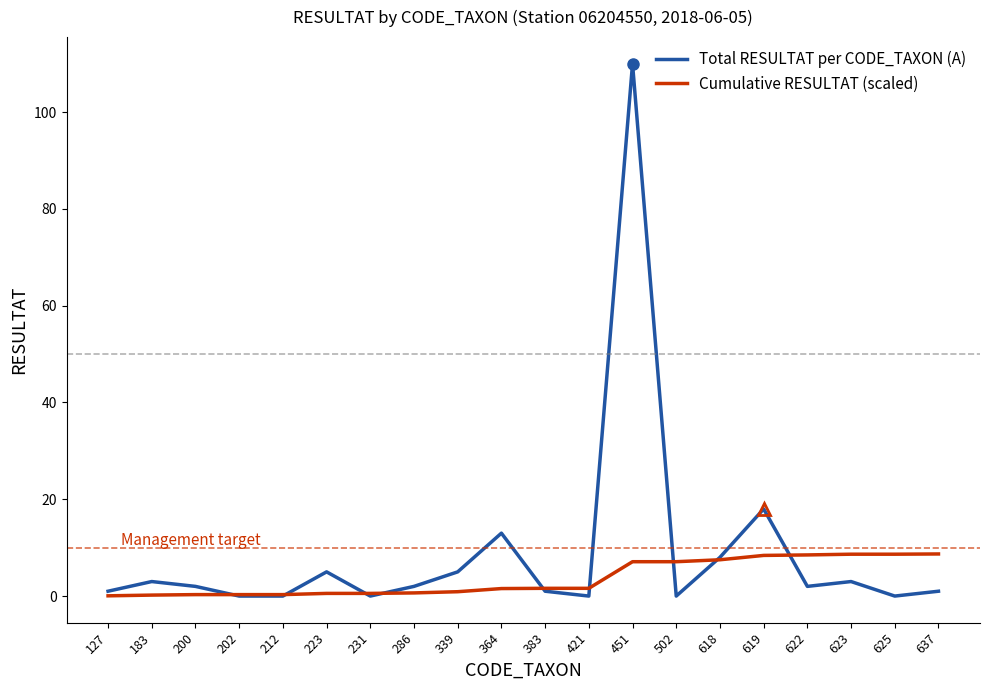

What is the maximum value for Total RESULTAT per CODE_TAXON (A)?

110.0